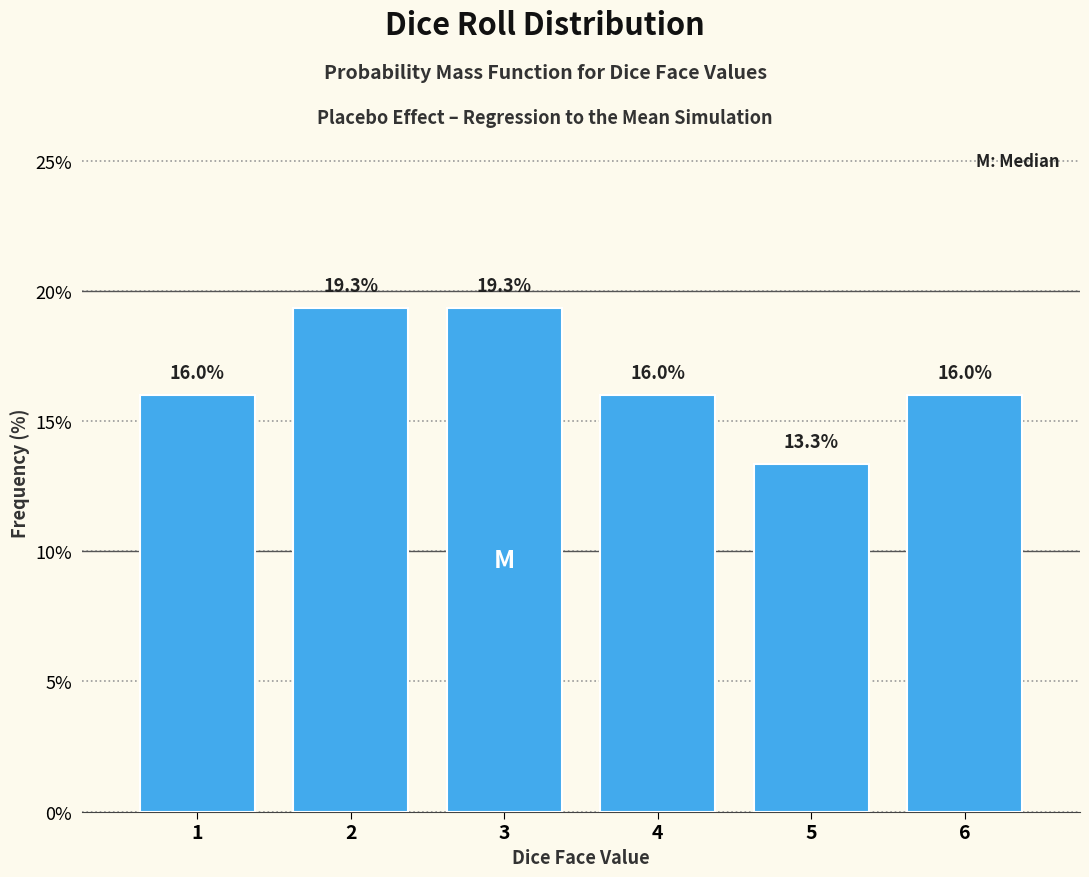

Reading left to right, what are all the values shown in this chart?

16.0	19.3	19.3	16.0	13.3	16.0